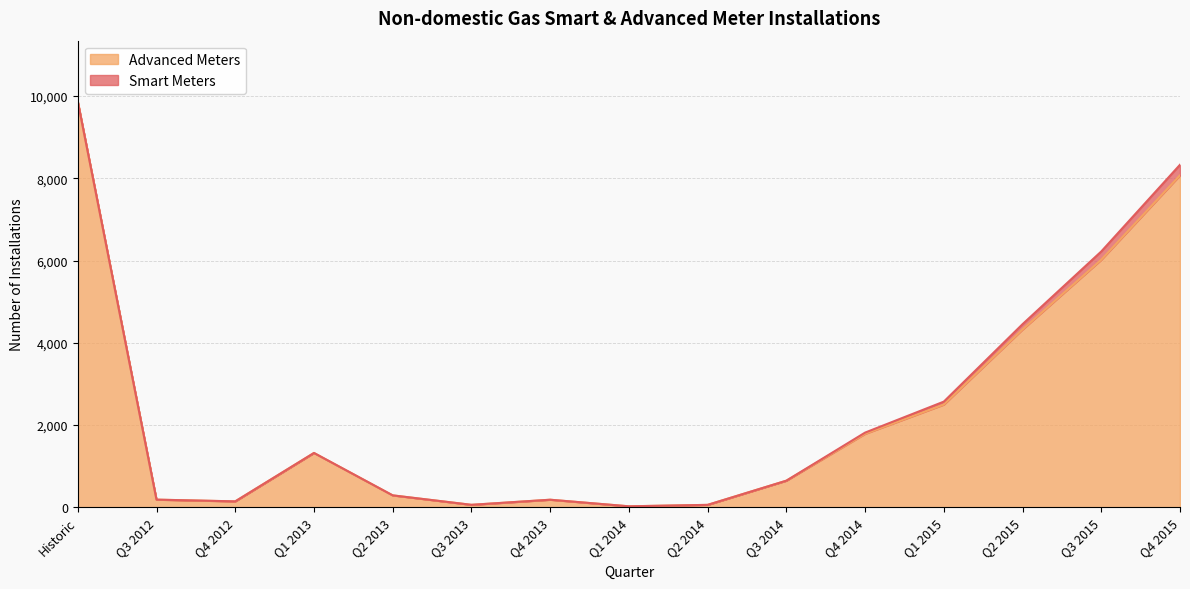

What is the difference between the maximum and minimum values?

9841